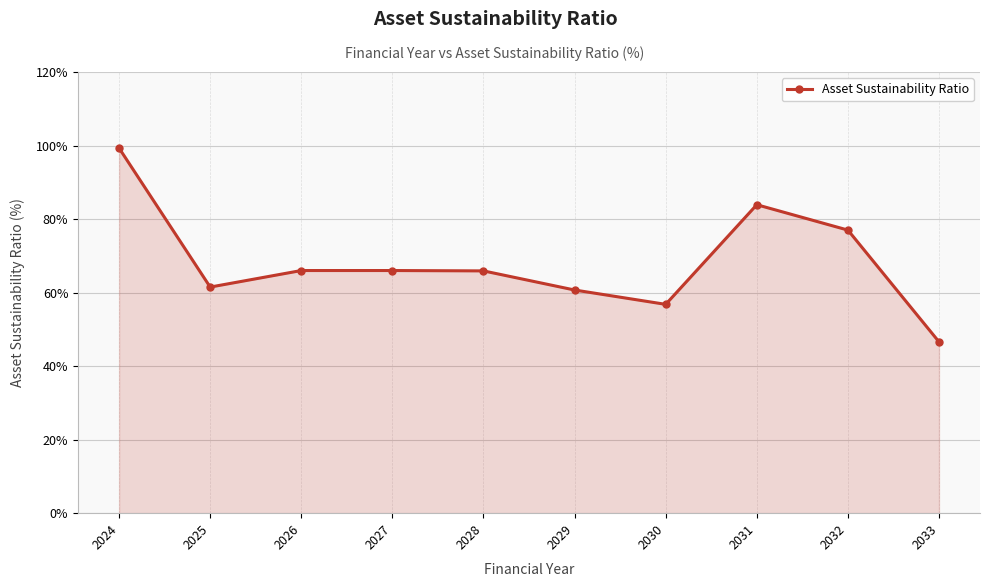

Which category has the lowest value across all series?

2033